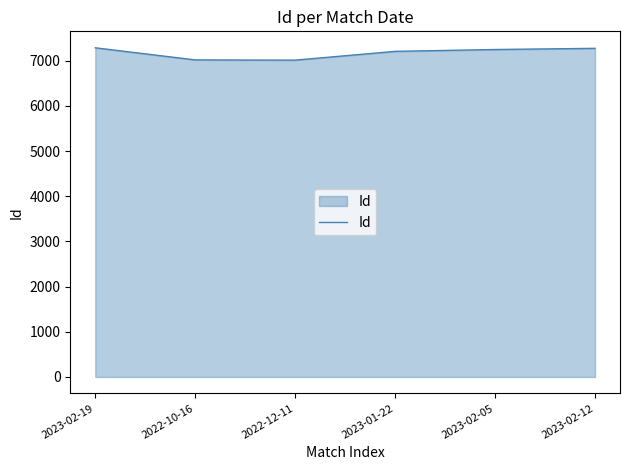

How many distinct data groups are displayed?

1